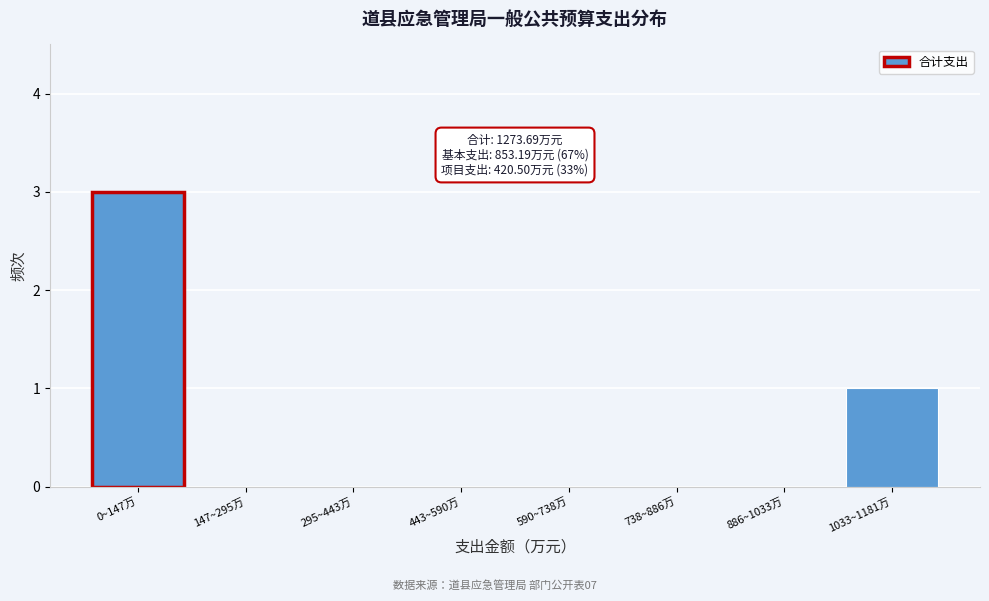

Reading right to left, what are all the values shown in this chart?

1033~1181万=1	886~1033万=0	738~886万=0	590~738万=0	443~590万=0	295~443万=0	147~295万=0	0~147万=3